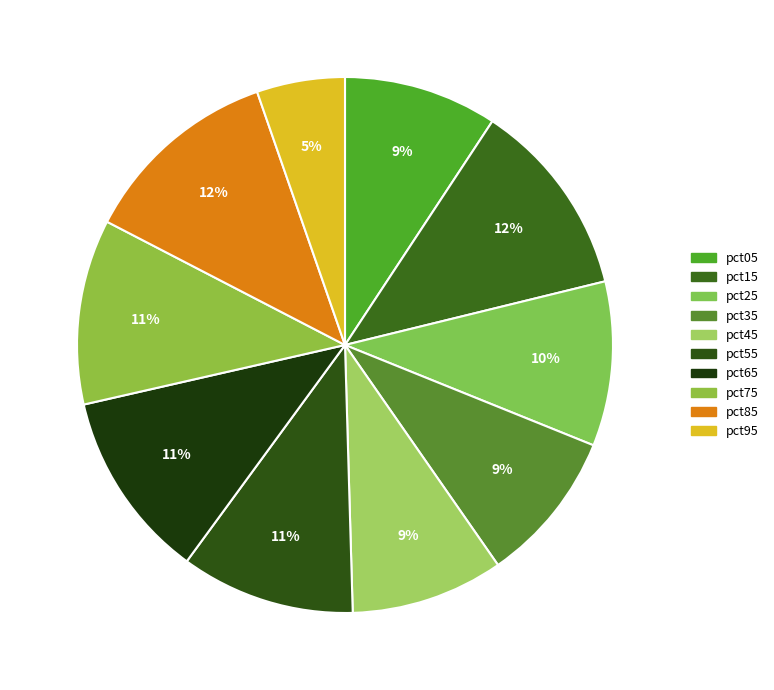

Count the number of slices in the pie.

10